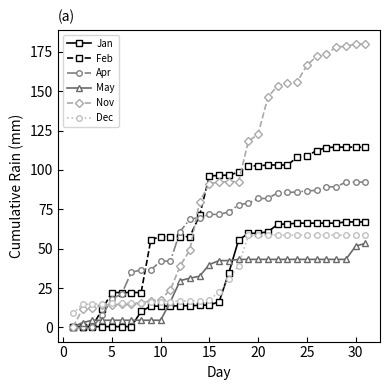

What is the maximum value shown in the chart?

180.0